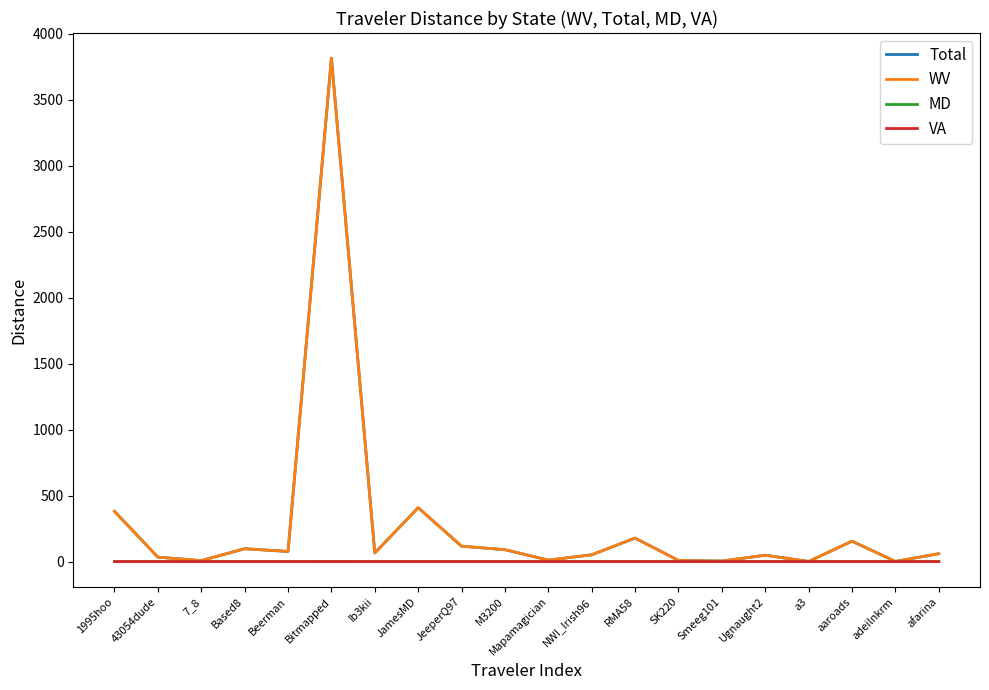

What is the spread (max minus min) of values at aaroads?

154.5